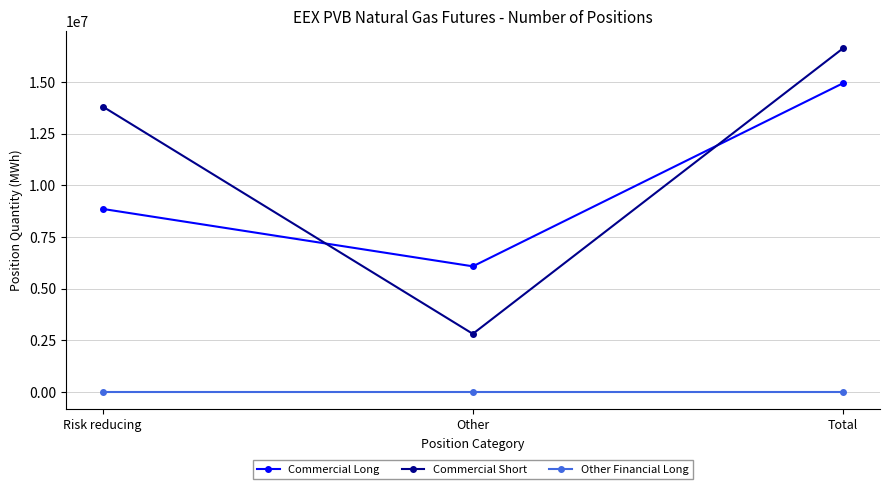

True or false: Commercial Short has a value of 1151279 at Other.

False